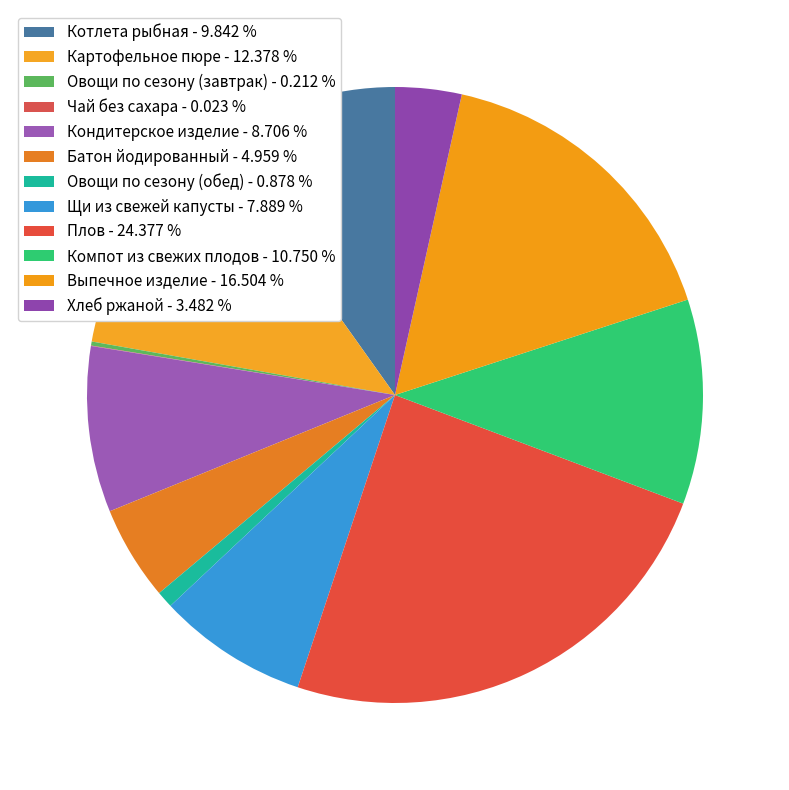

Is the sum of Батон йодированный and Чай без сахара greater than half?

No